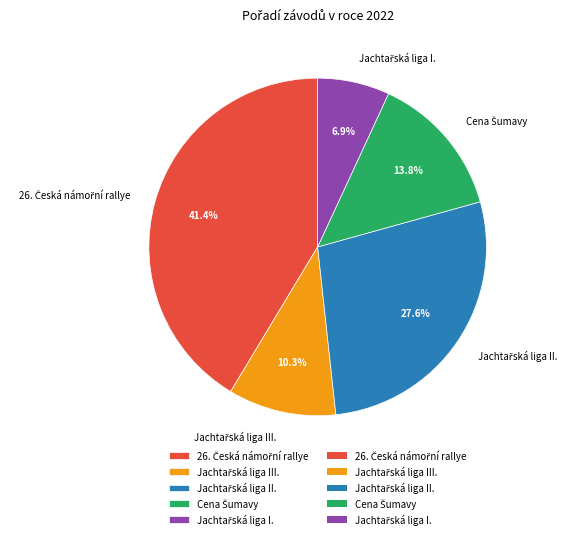

Is there any slice that represents more than half of the pie?

No